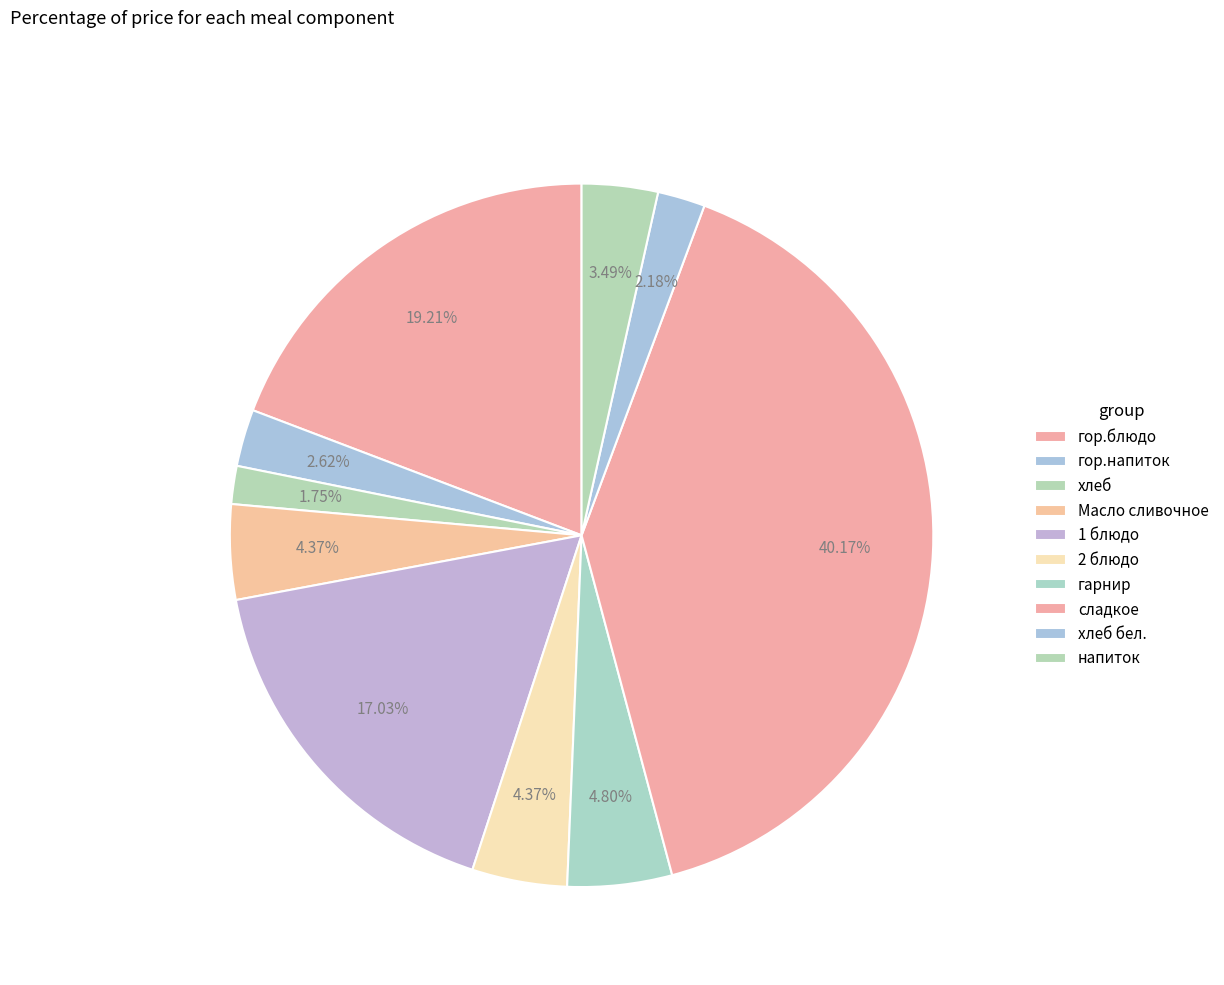

How many segments does this pie chart have?

10